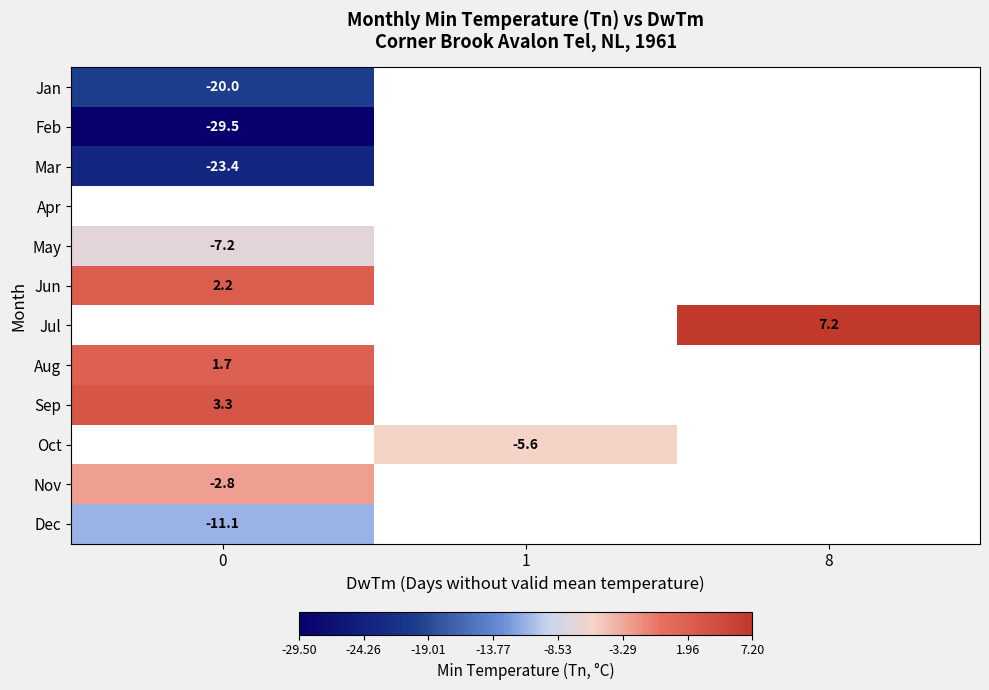

Is it true that Mar equals -9.9 at 0?

False